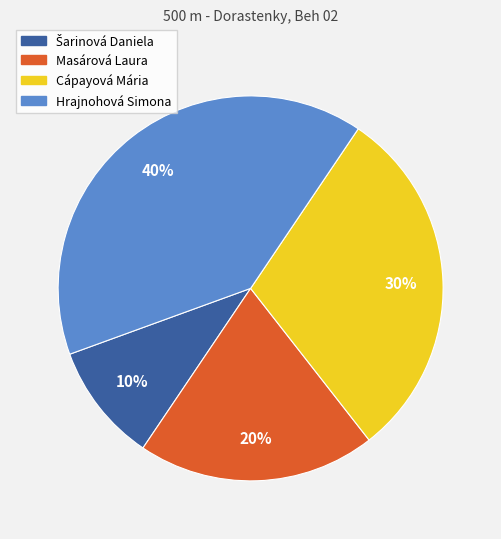

To the nearest percent, what is the difference between the largest and smallest slice percentages?

30%